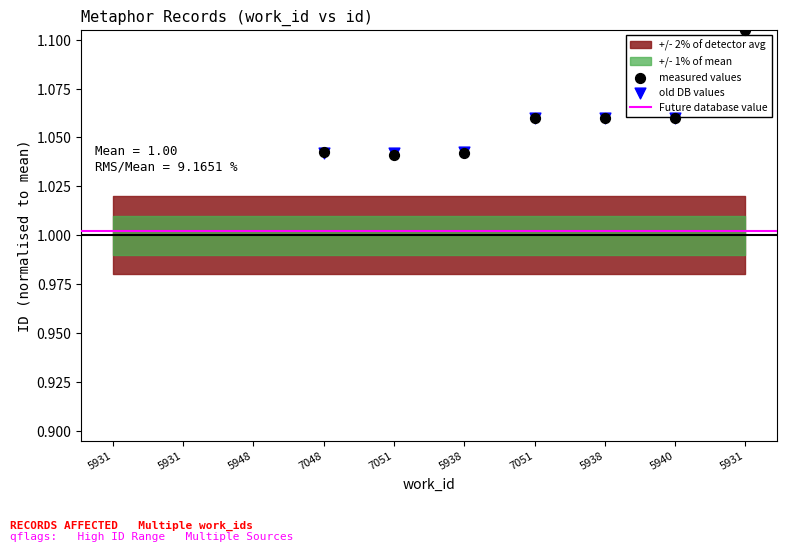

Which series reaches the maximum Y coordinate?

measured values